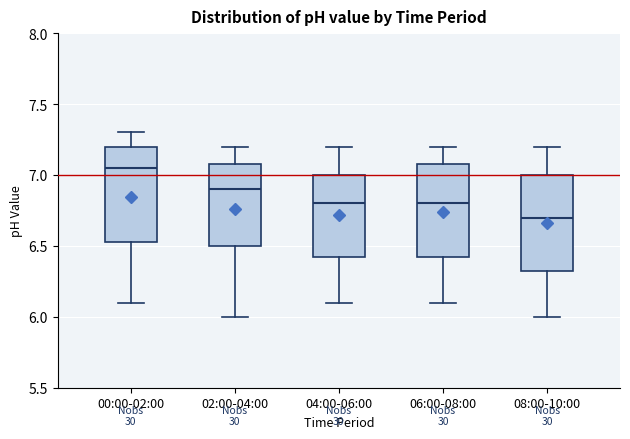

Which box's median line is the lowest?

08:00-10:00